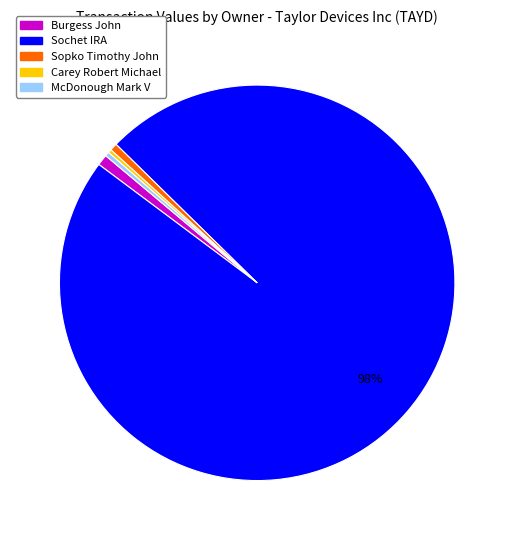

Which category has the biggest portion of the pie?

Sochet IRA